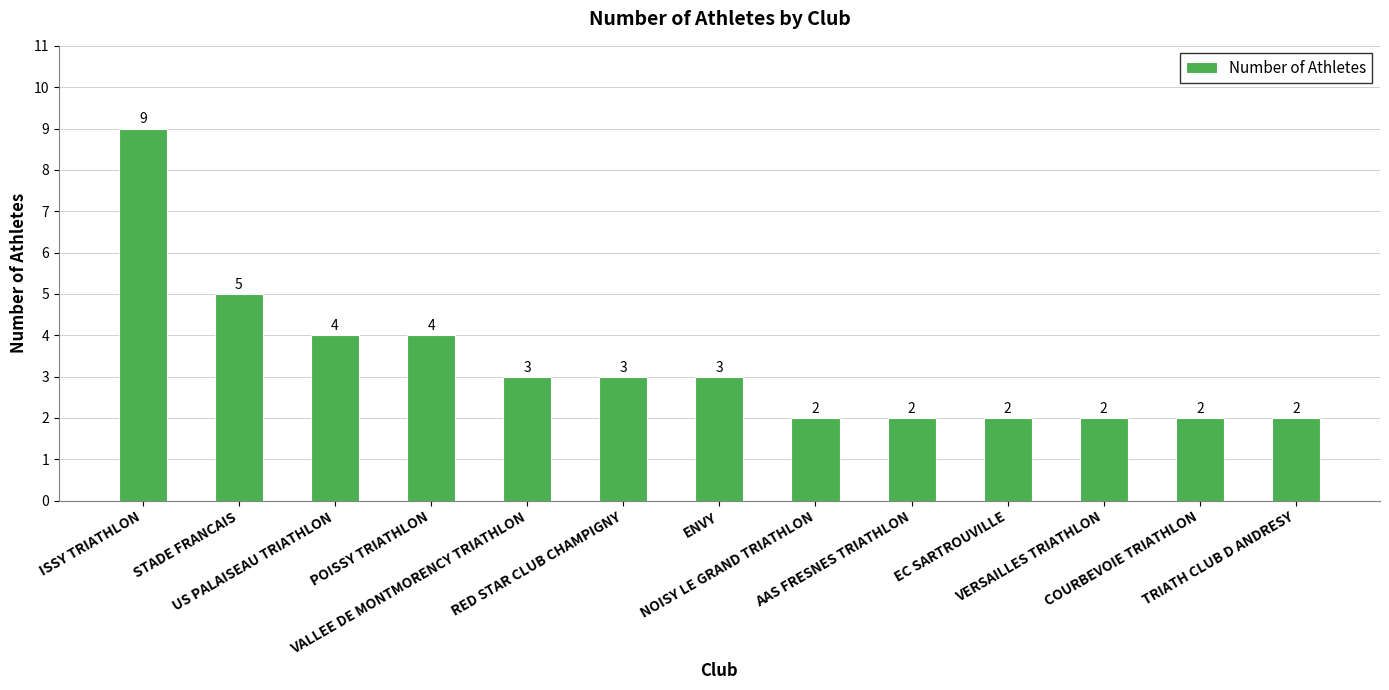

Reading right to left, transcribe all the data shown in this chart.

2	2	2	2	2	2	3	3	3	4	4	5	9